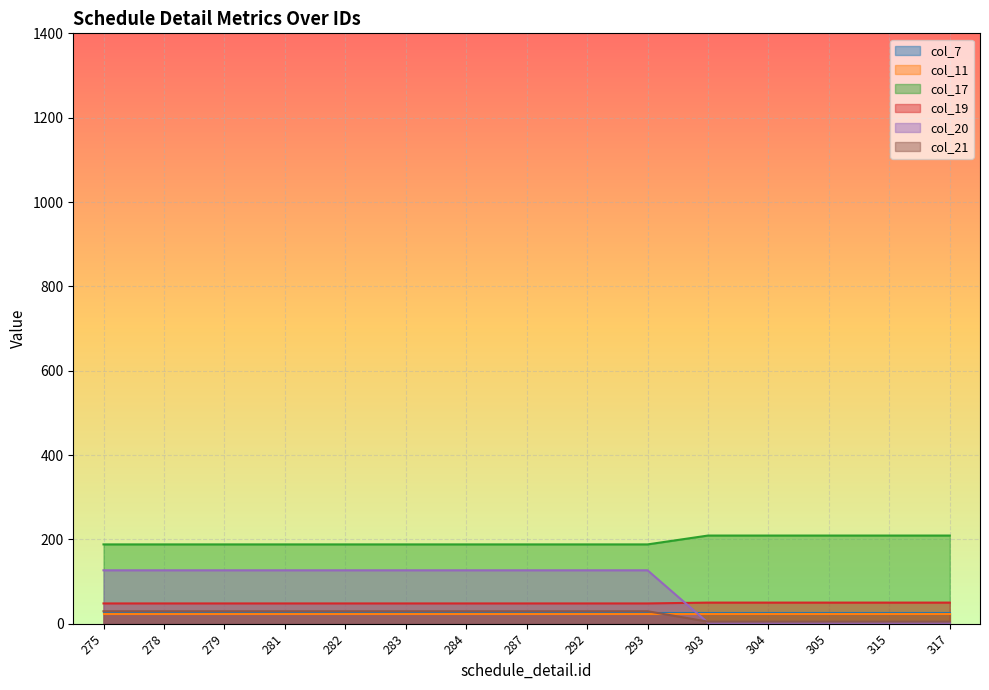

What is the difference between the highest and lowest values at 293?

164.0